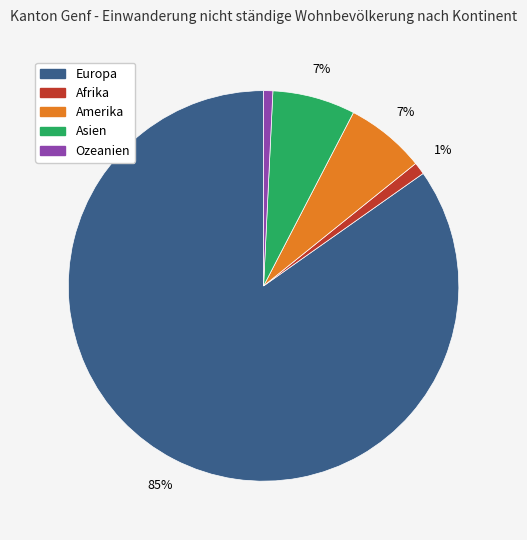

Count the number of slices in the pie.

5